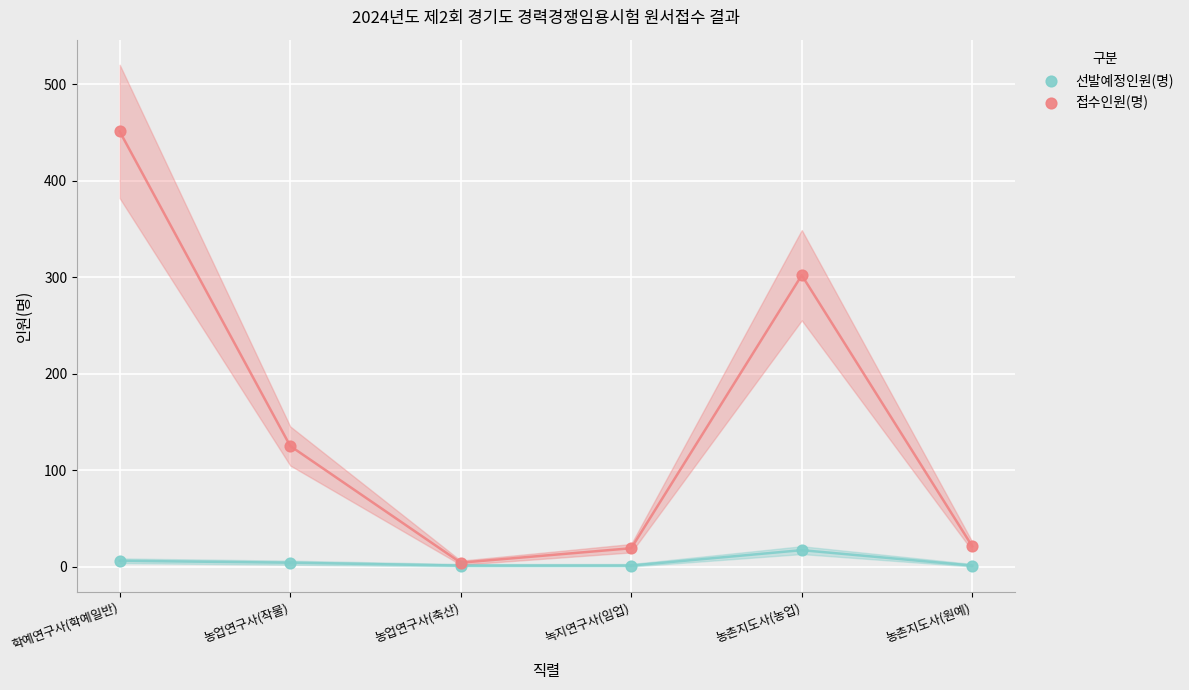

Across all series, what Y value is closest to 226?

302